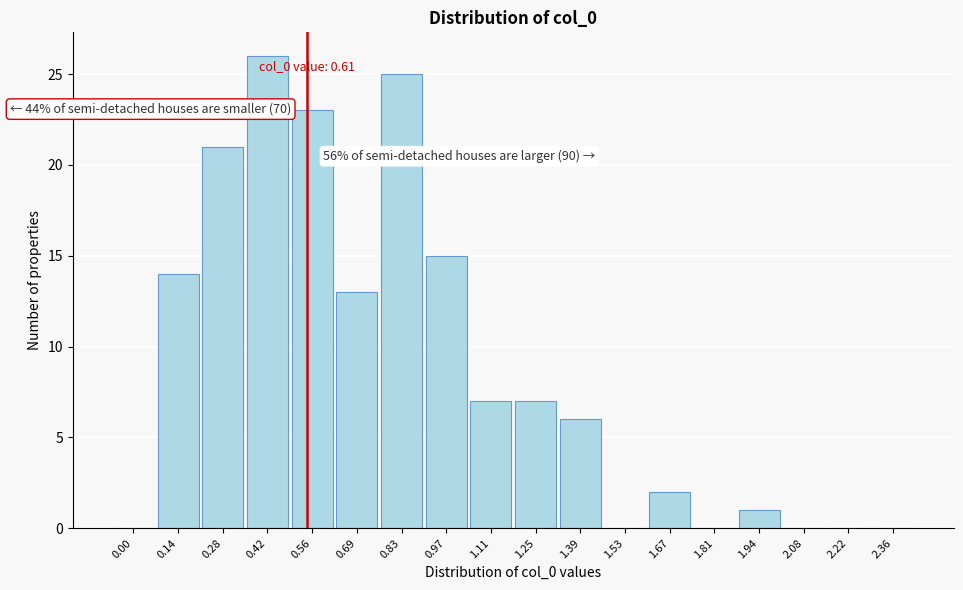

Reading left to right, what are all the values shown in this chart?

0.00=0	0.14=14	0.28=21	0.42=26	0.56=23	0.69=13	0.83=25	0.97=15	1.11=7	1.25=7	1.39=6	1.53=0	1.67=2	1.81=0	1.94=1	2.08=0	2.22=0	2.36=0